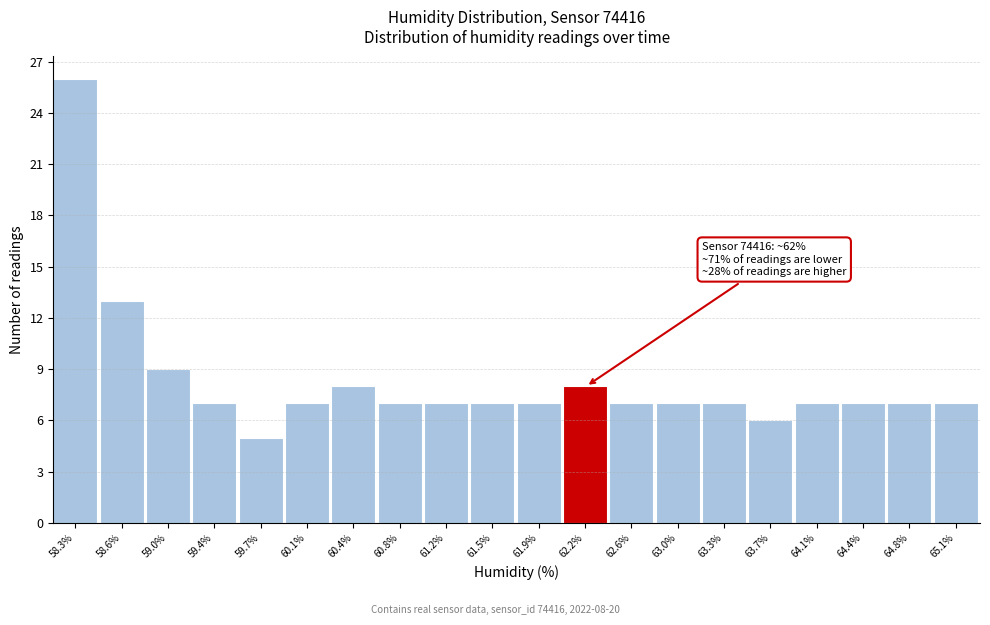

Reading right to left, list all the values displayed in this chart.

65.1%=7	64.8%=7	64.4%=7	64.1%=7	63.7%=6	63.3%=7	63.0%=7	62.6%=7	62.2%=8	61.9%=7	61.5%=7	61.2%=7	60.8%=7	60.4%=8	60.1%=7	59.7%=5	59.4%=7	59.0%=9	58.6%=13	58.3%=26